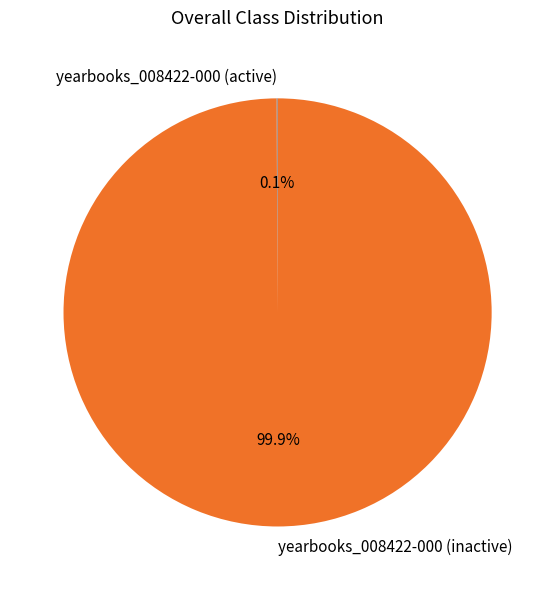

How much of the chart is everything except yearbooks_008422-000 (inactive)?

0.1%